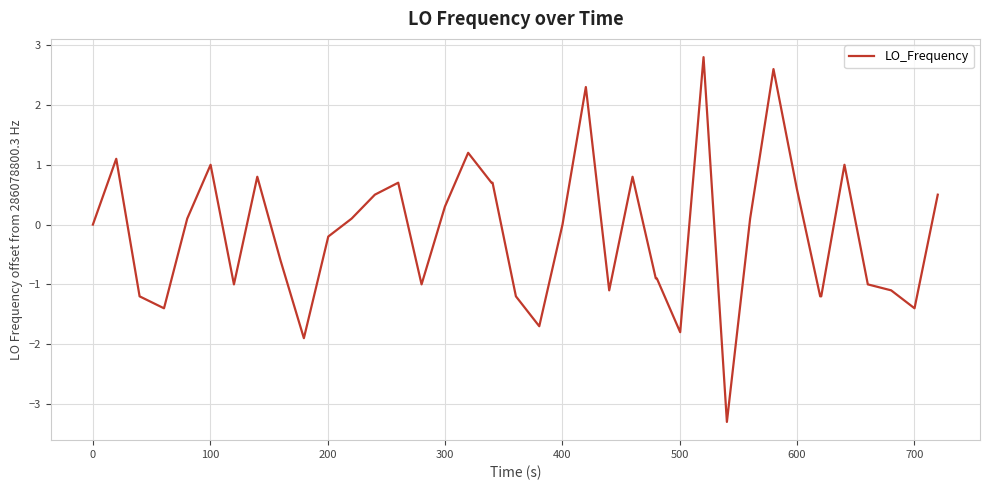

What is the difference between the maximum and minimum values?

6.1